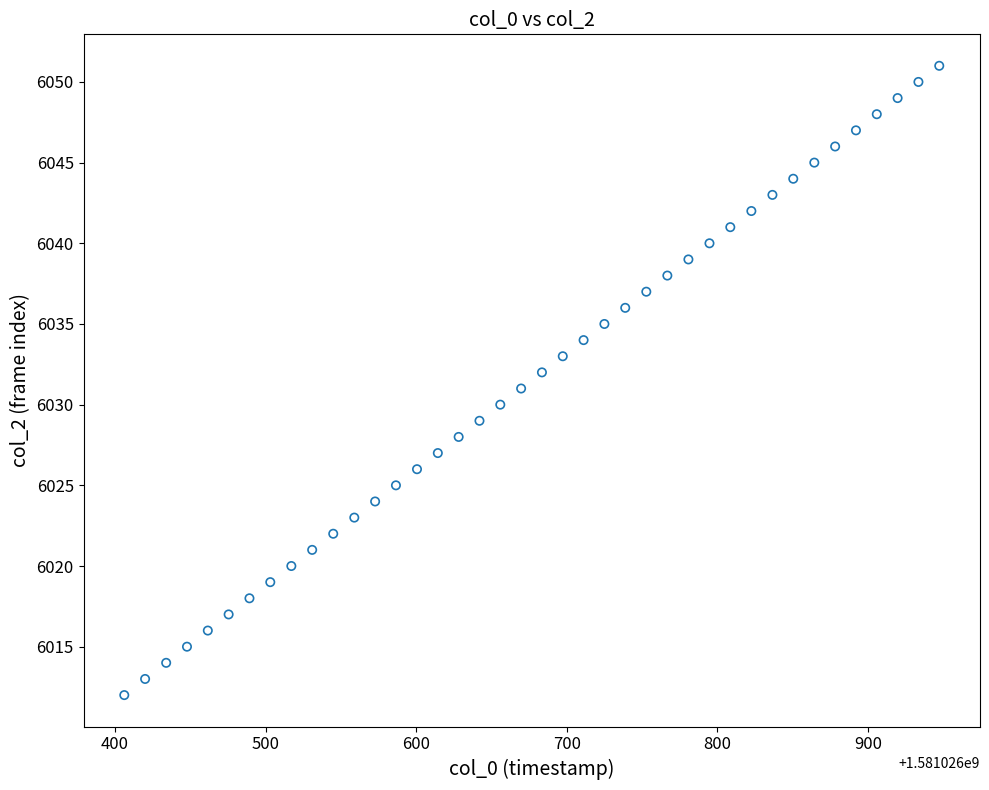

What is the range of Y values (max minus min)?

39